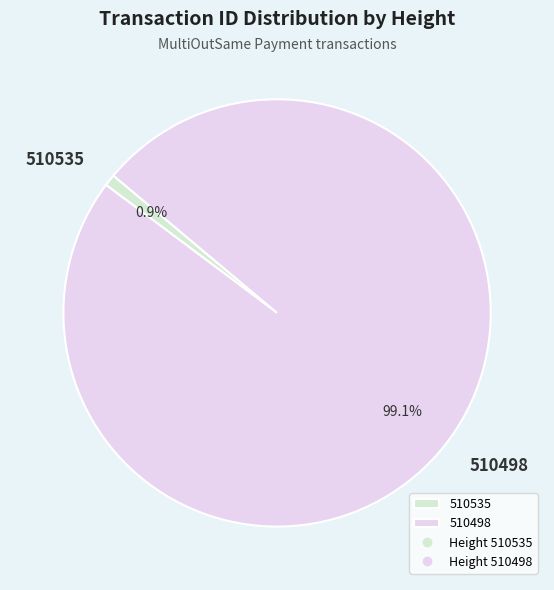

To the nearest percent, what is the difference between the 510535 and 510498 slice percentages?

98%